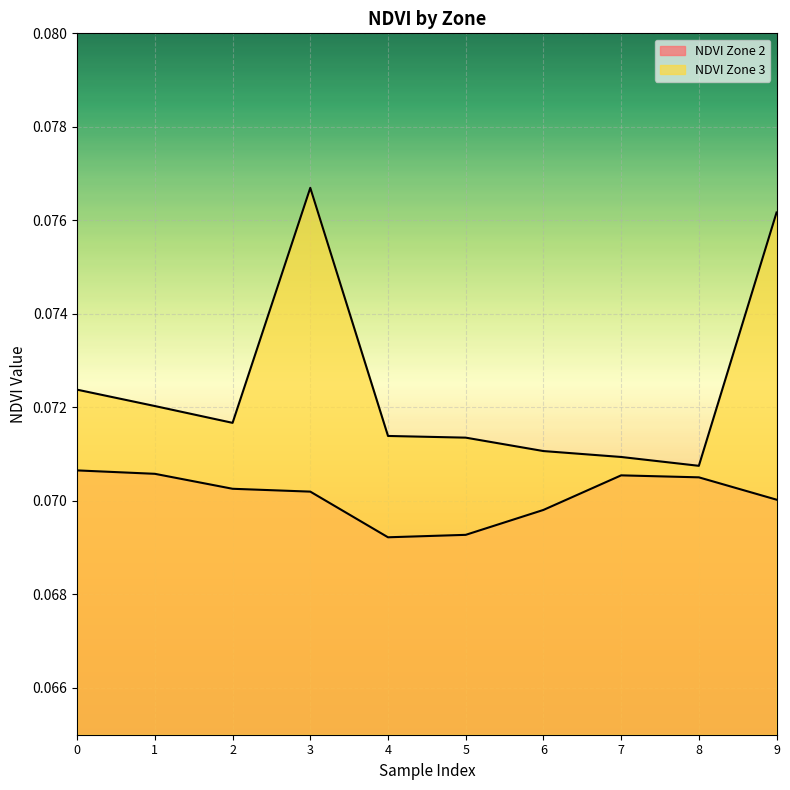

Which category has the highest value in the NDVI Zone 3 series?

3